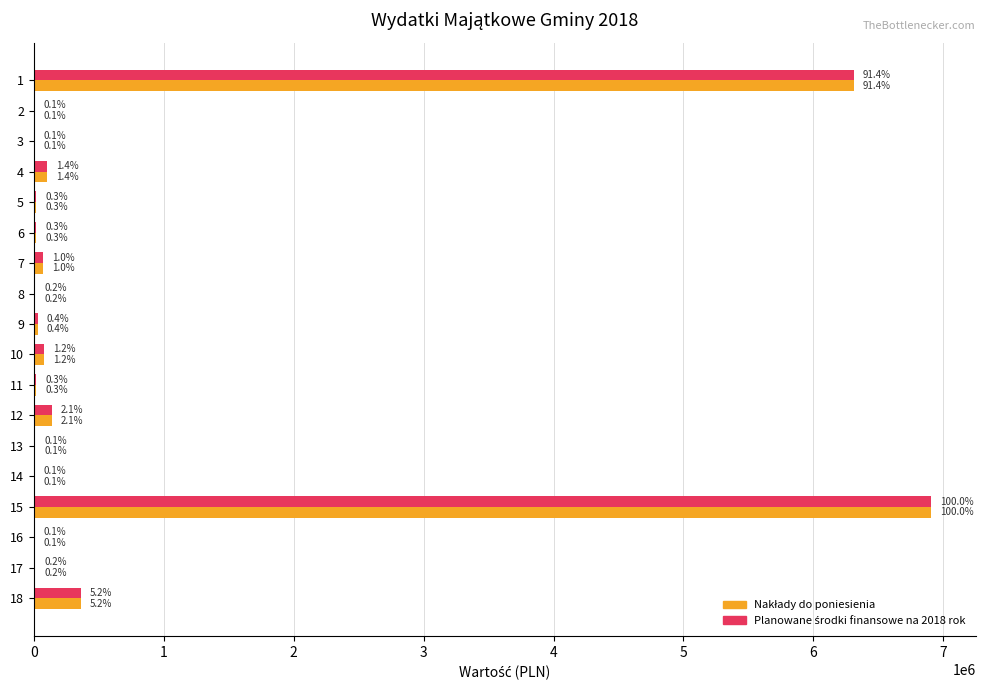

What is the sum of all Planowane środki finansowe na 2018 rok values?

14123376.3